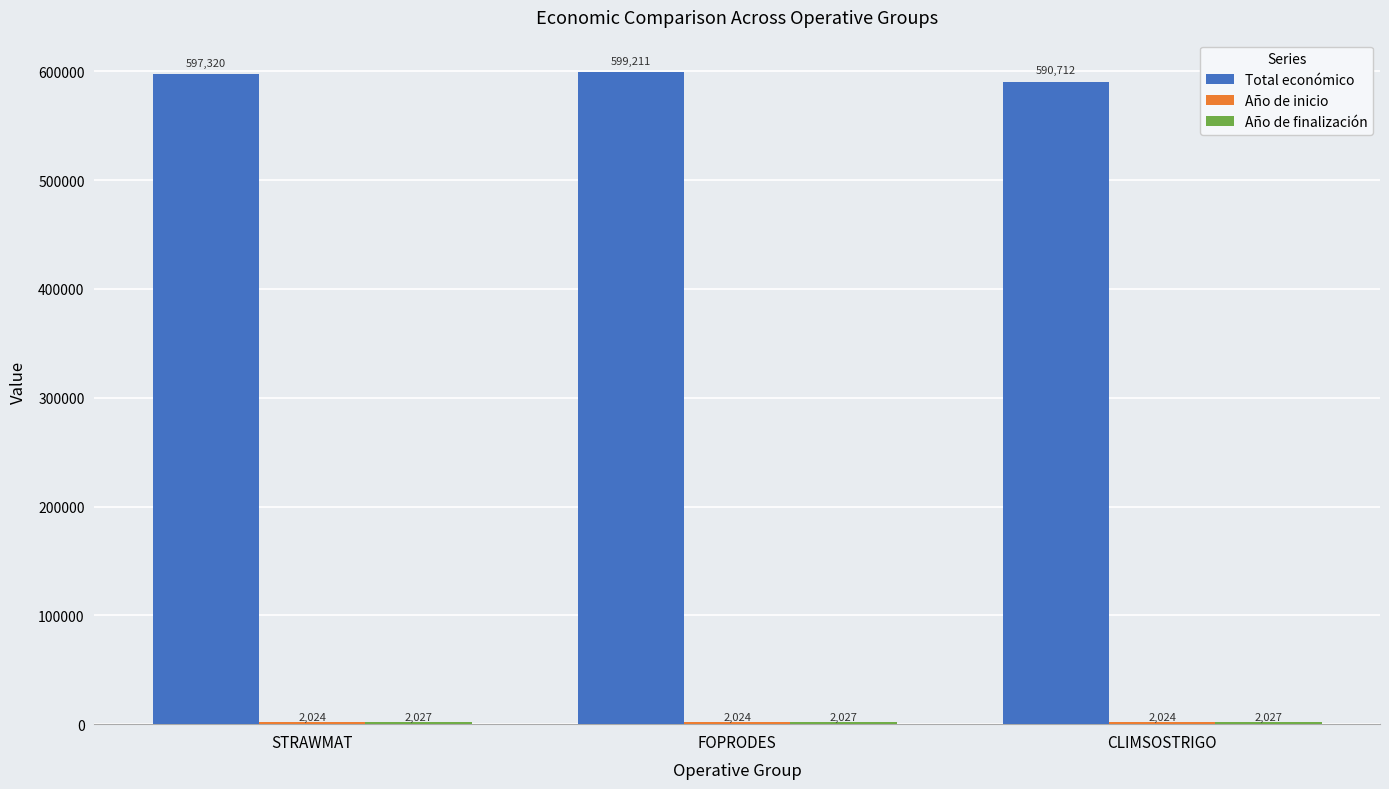

How many groups of bars are there?

3